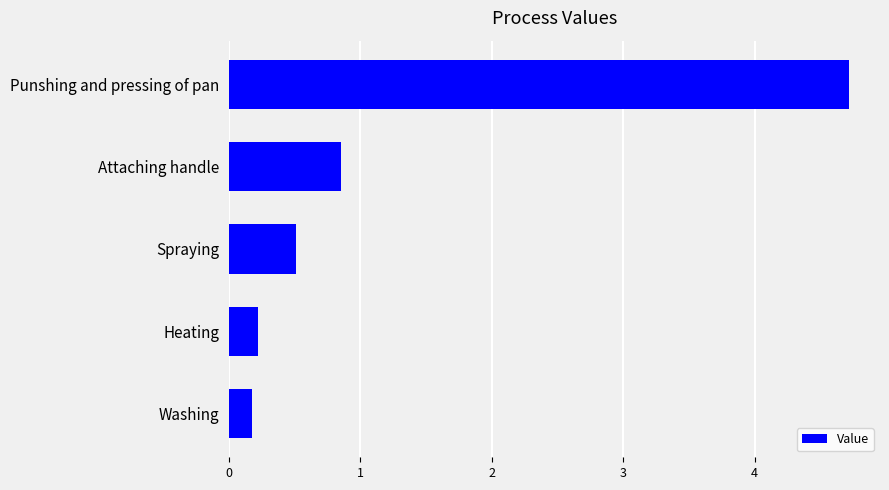

How many data points does each series have?

5